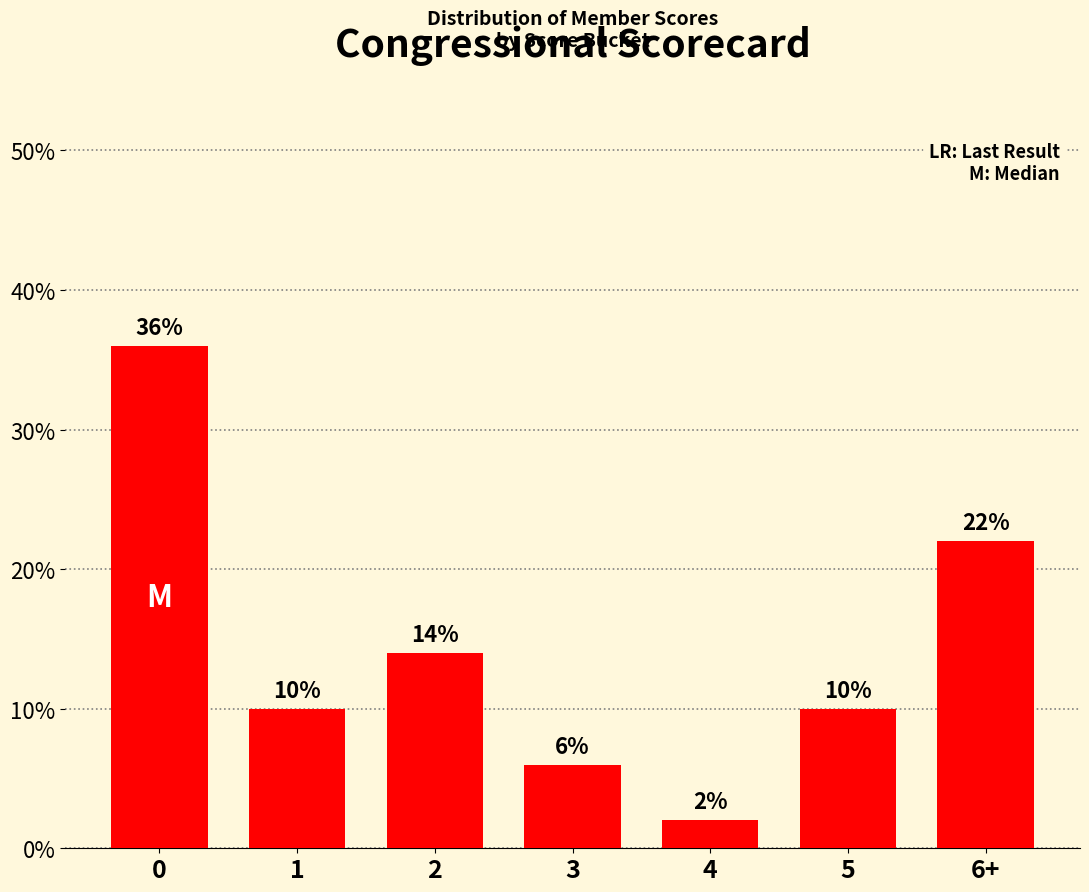

What is the difference between the values at 3 and 4?

4.0